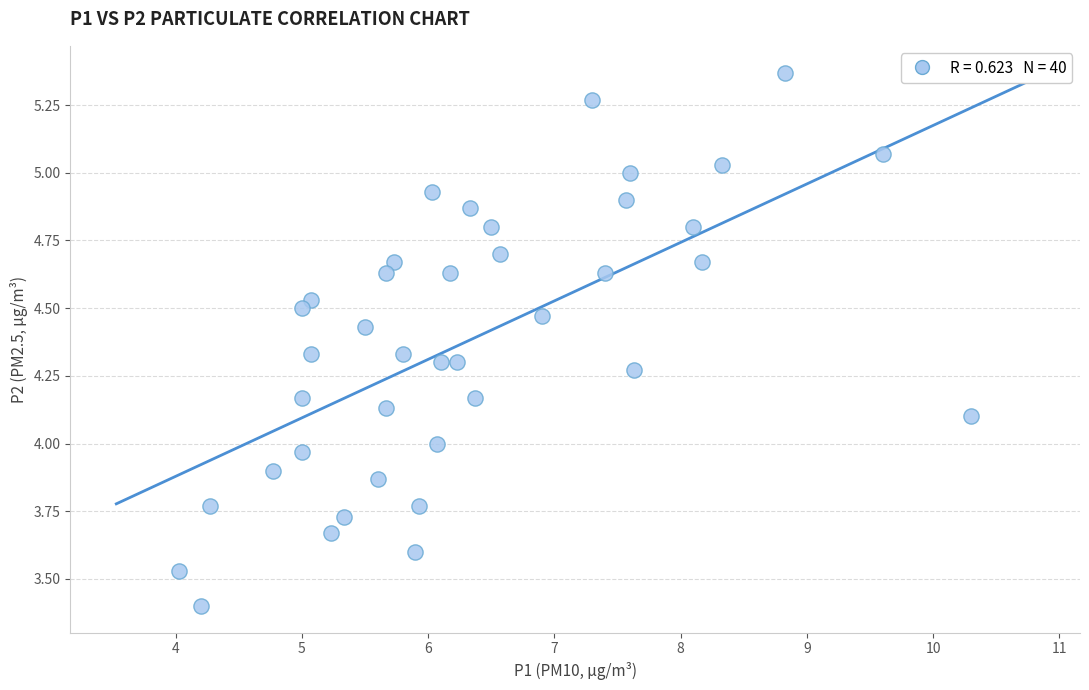

What is the range of X values (max minus min)?

6.3